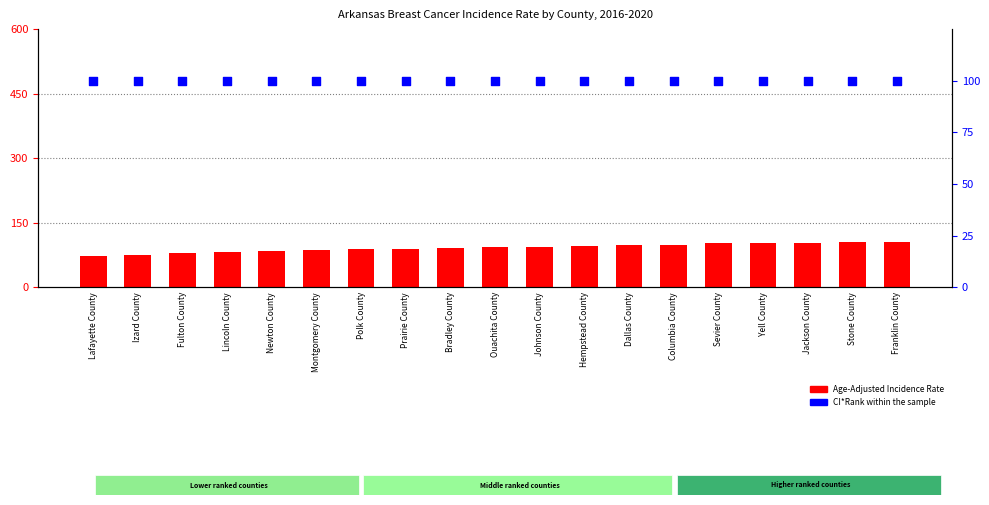

At how many categories does at least one series exceed 72?

19